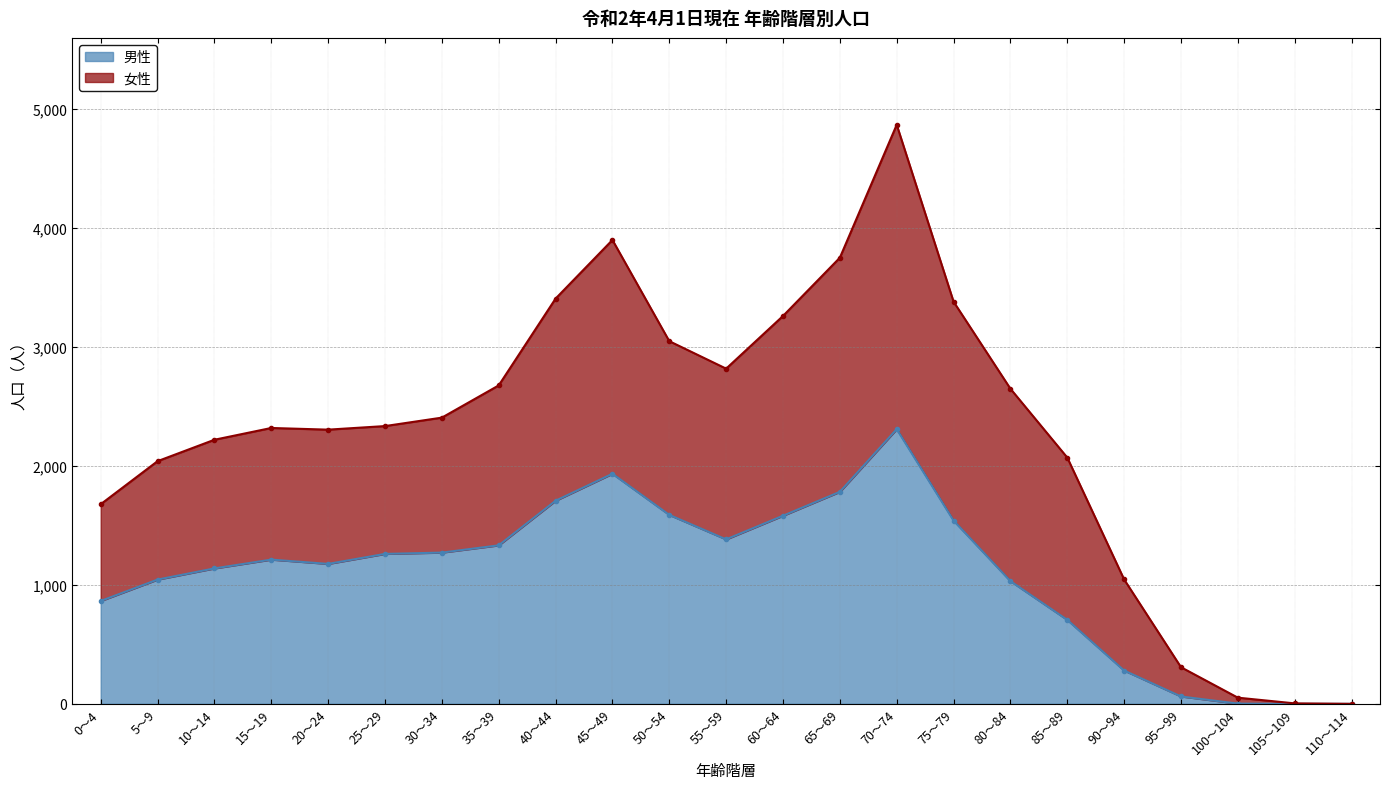

True or false: 女性 and 男性 cross at least once.

False